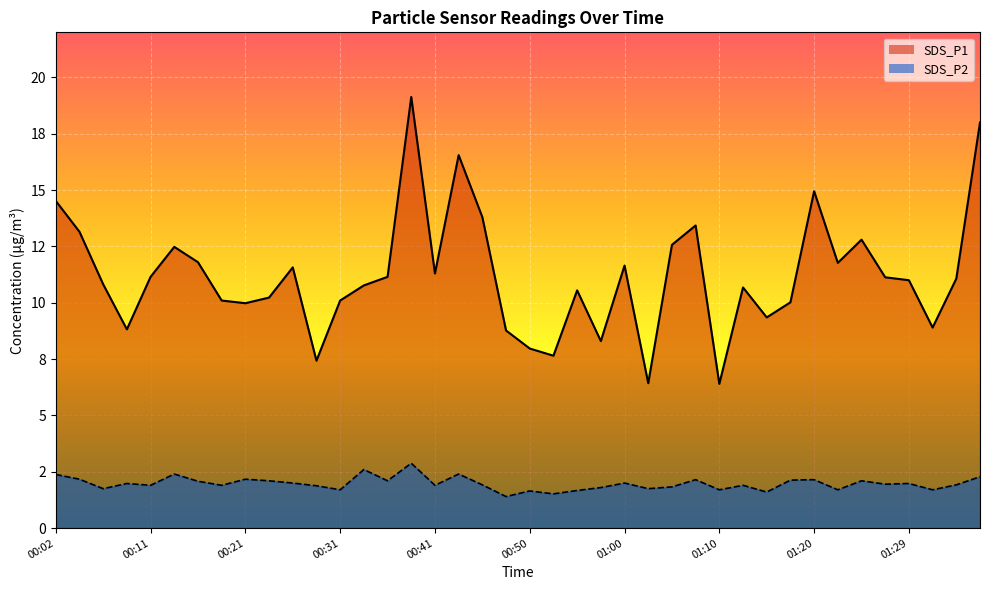

What is the difference between the SDS_P1 values at 00:45 and 00:26?

2.2